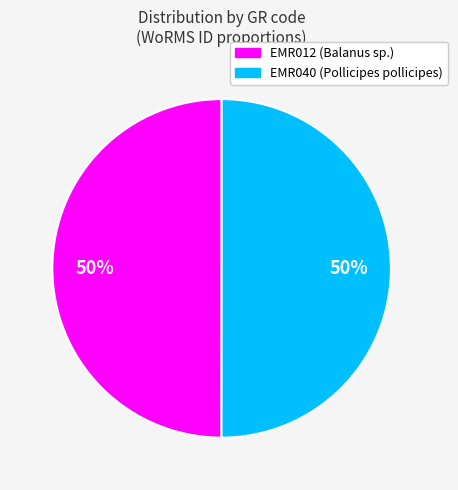

Approximately how many times larger is the value at EMR040 compared to EMR012?

1.0